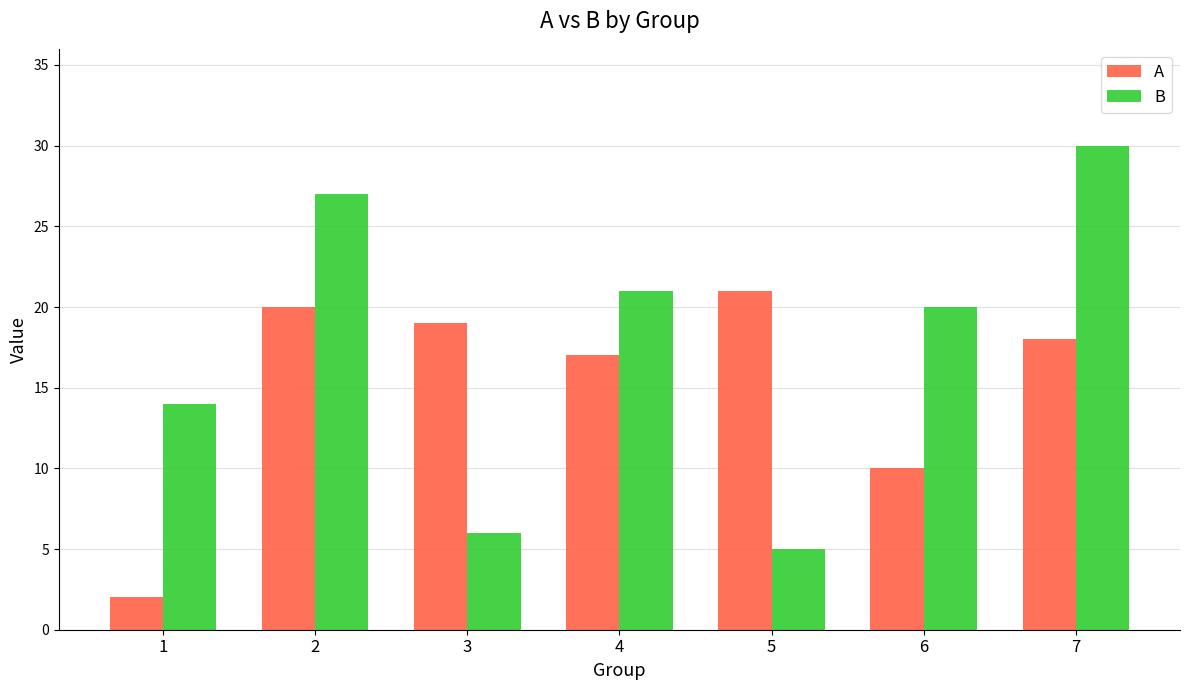

Between 1 and 6, which series saw the biggest shift?

A